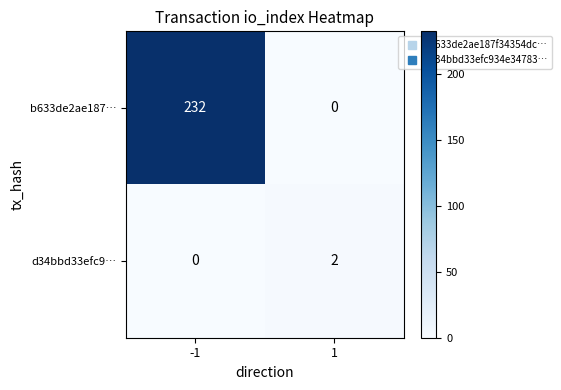

Rank the series by their average value, from lowest to highest.

d34bbd33efc9…, b633de2ae187…